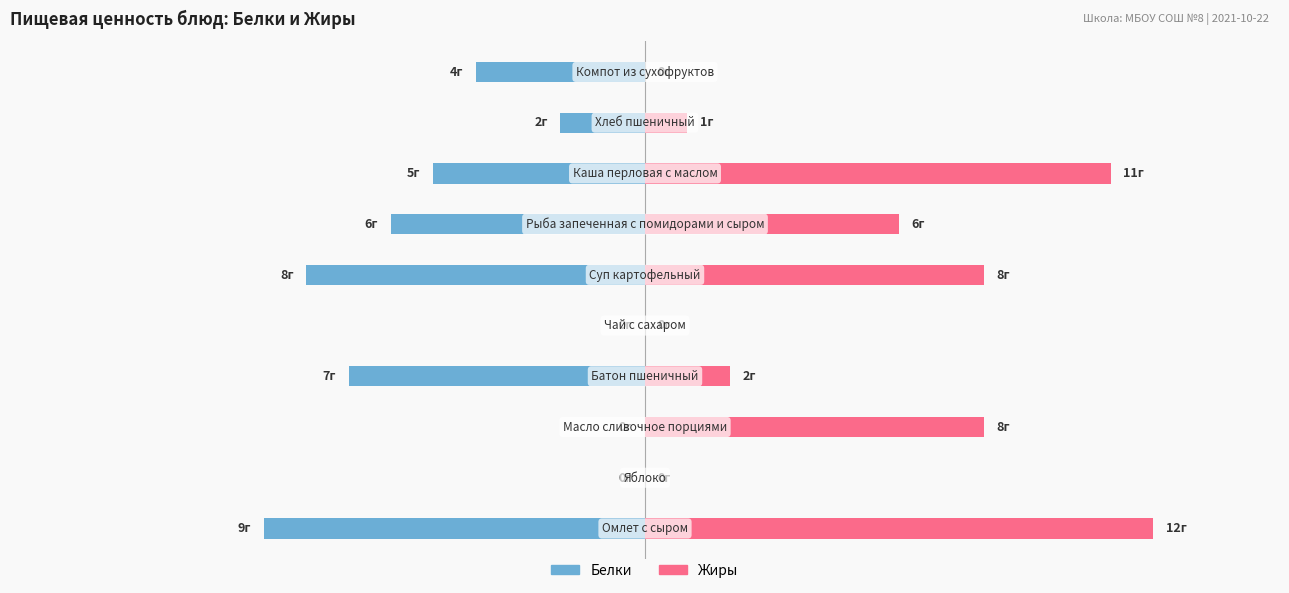

The Жиры series shows 4 at −10. True or false?

False